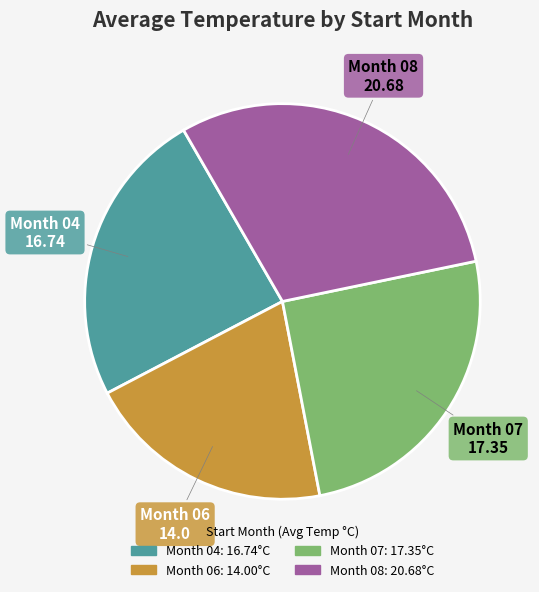

Count the number of slices in the pie.

4